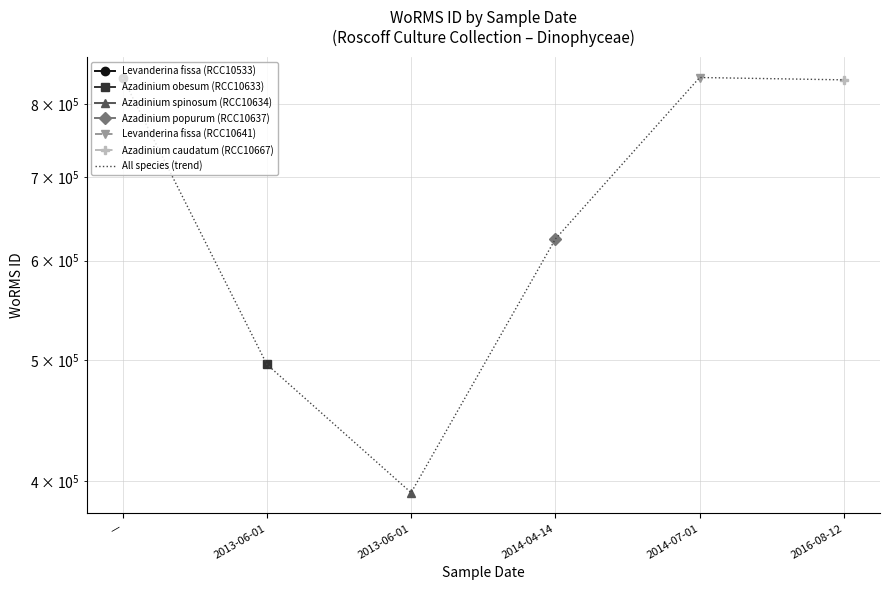

What is the sum of all values?

4030279